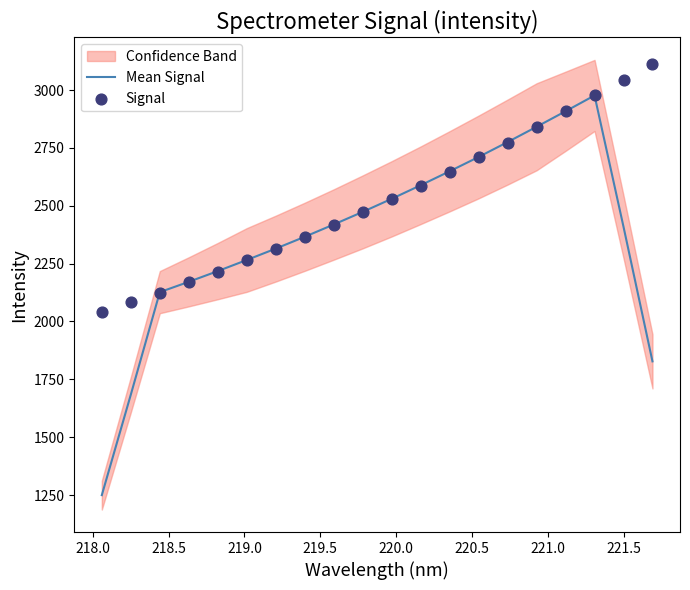

Which series has the largest total across all categories?

Signal